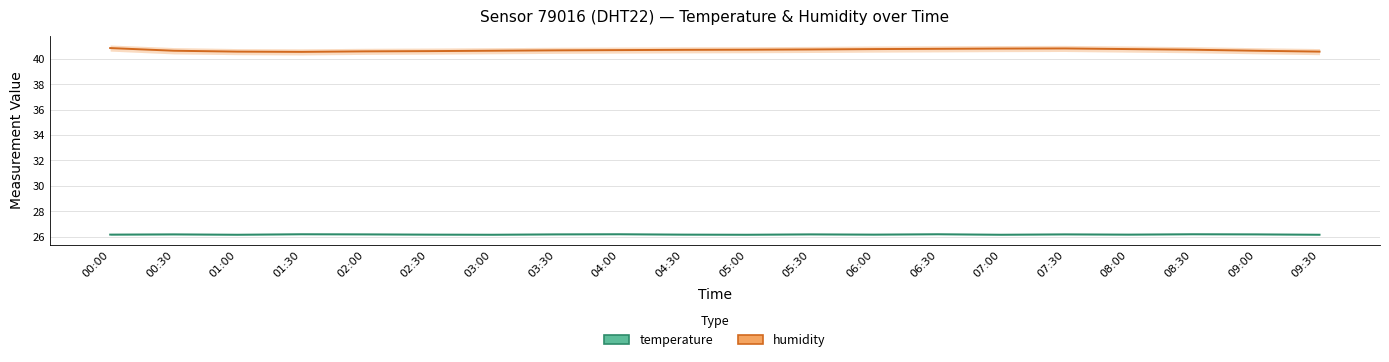

Is it true that temperature equals 26.1 at 03:00?

True